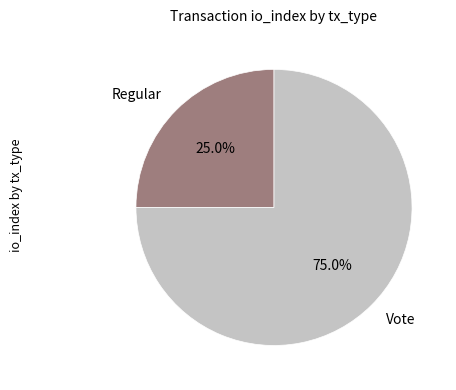

How many segments does this pie chart have?

2